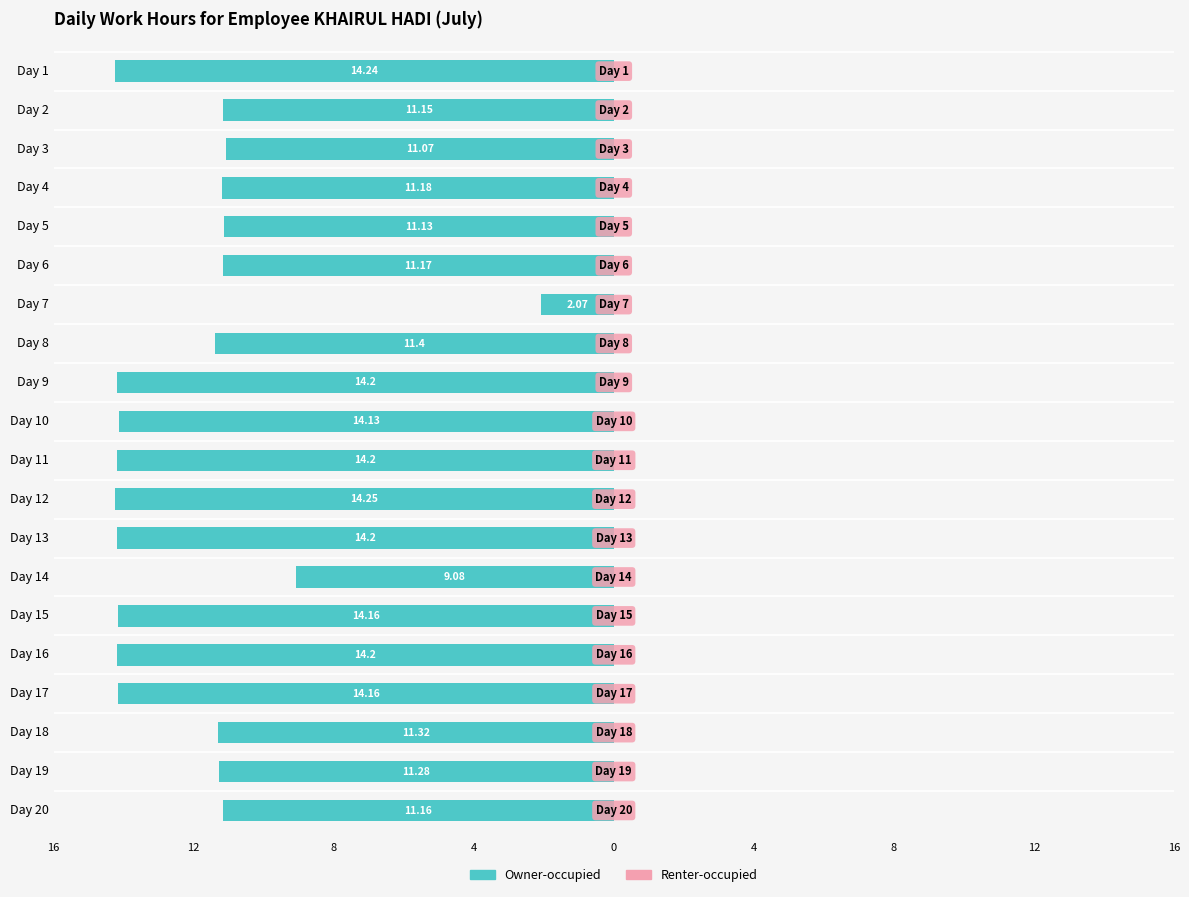

Does the chart contain any negative values?

Yes